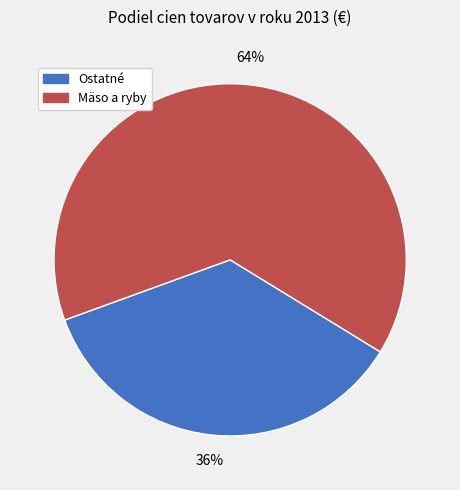

To the nearest percent, what is the average slice percentage?

50%